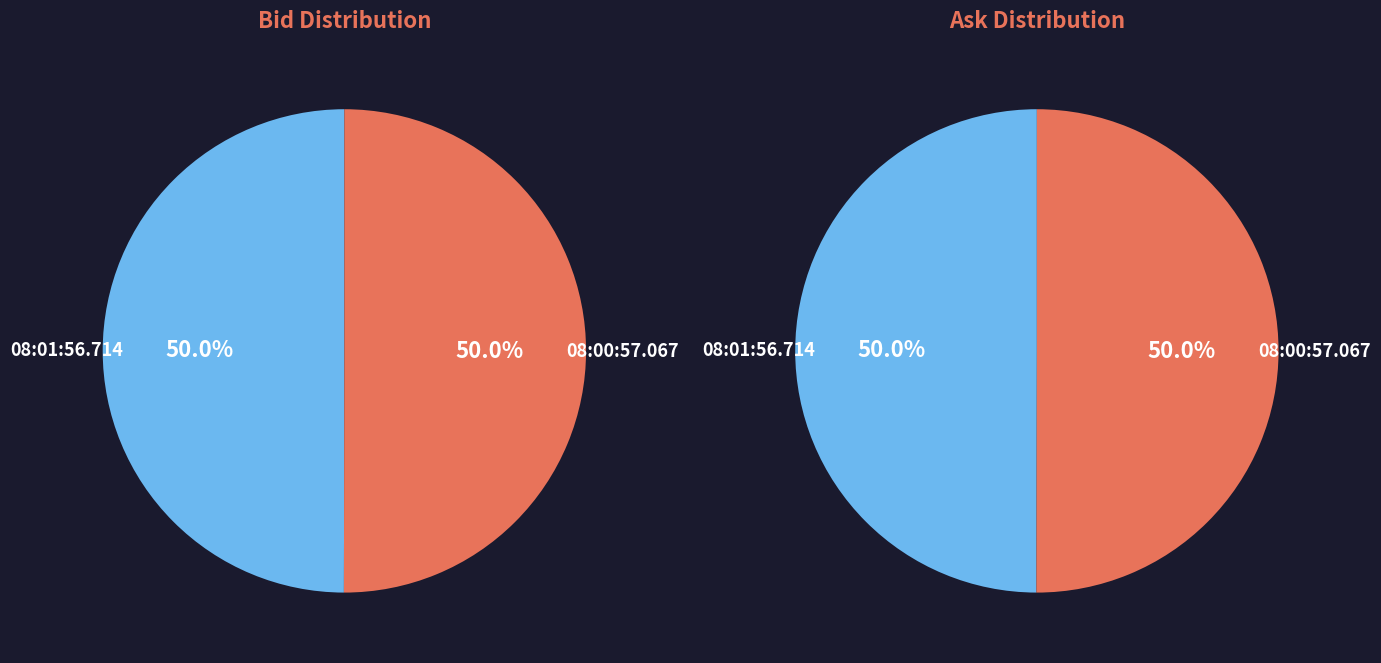

True or false: 08:00:57.067 accounts for 50% of the total.

True